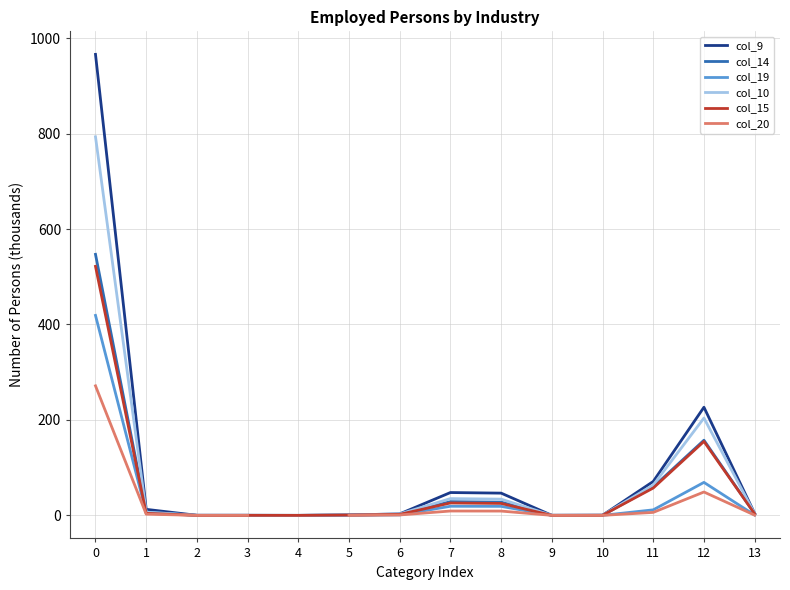

What is the maximum value for col_20?

271.4